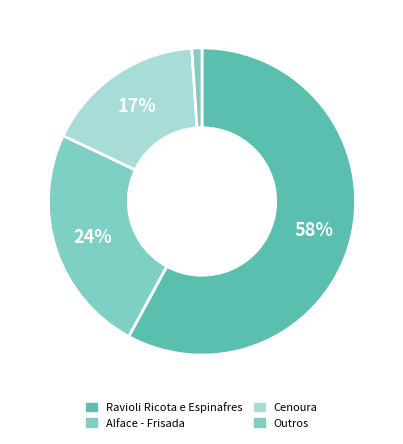

To the nearest percent, what portion does Ravioli Ricota e Espinafres represent?

58%